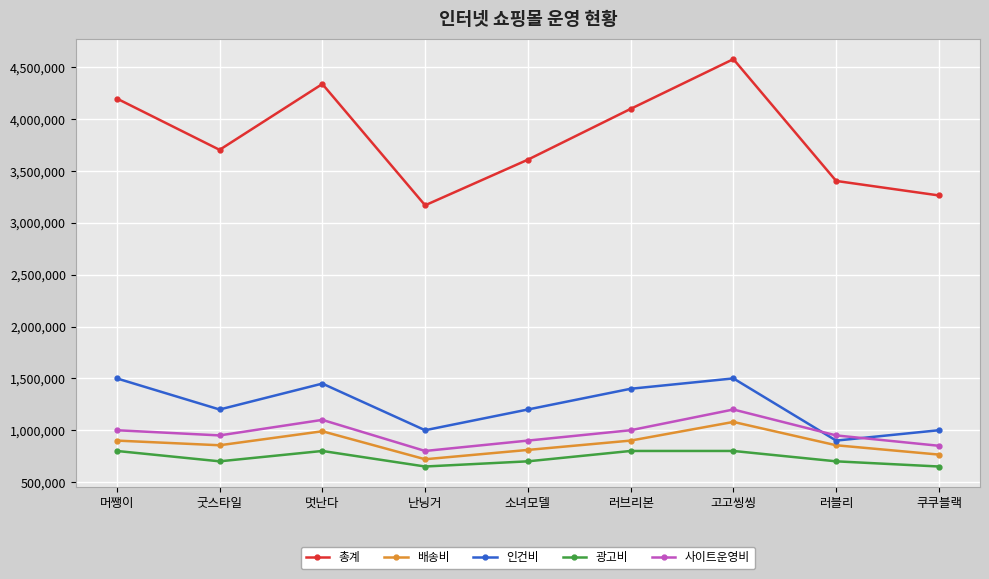

What is the average value of the 배송비 series?

875000